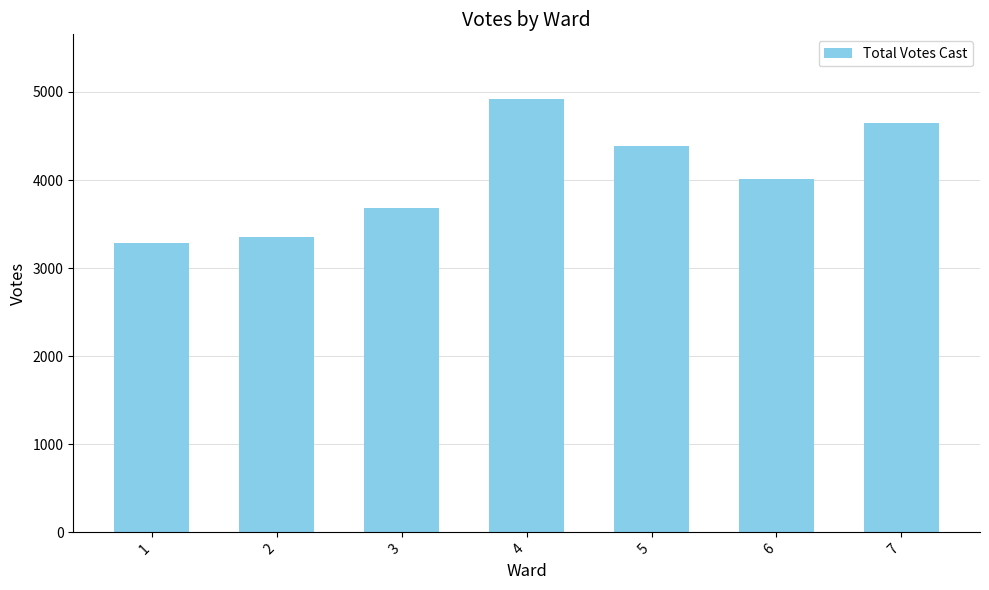

Which category has the lowest value across all series?

1